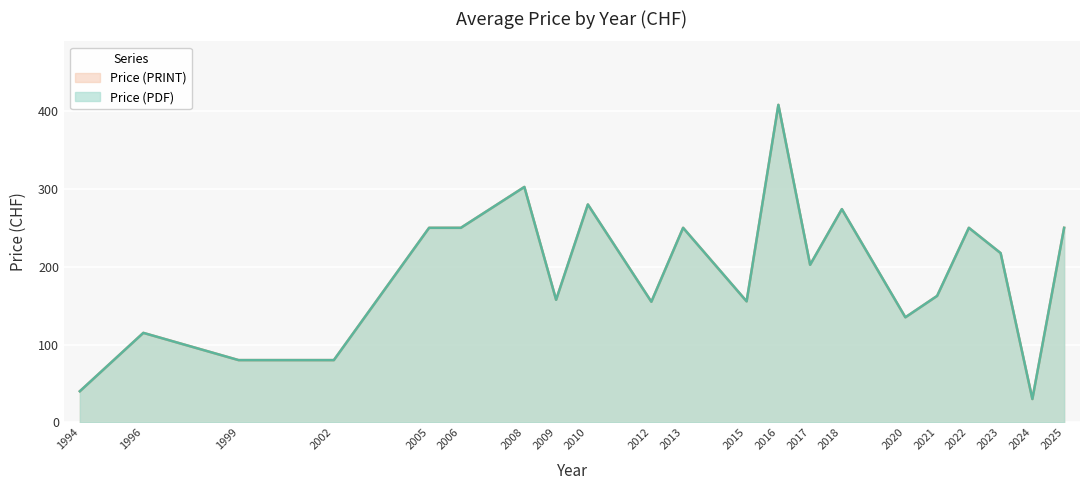

What is the difference between the Price (PRINT) values at 2021 and 2023?

55.0